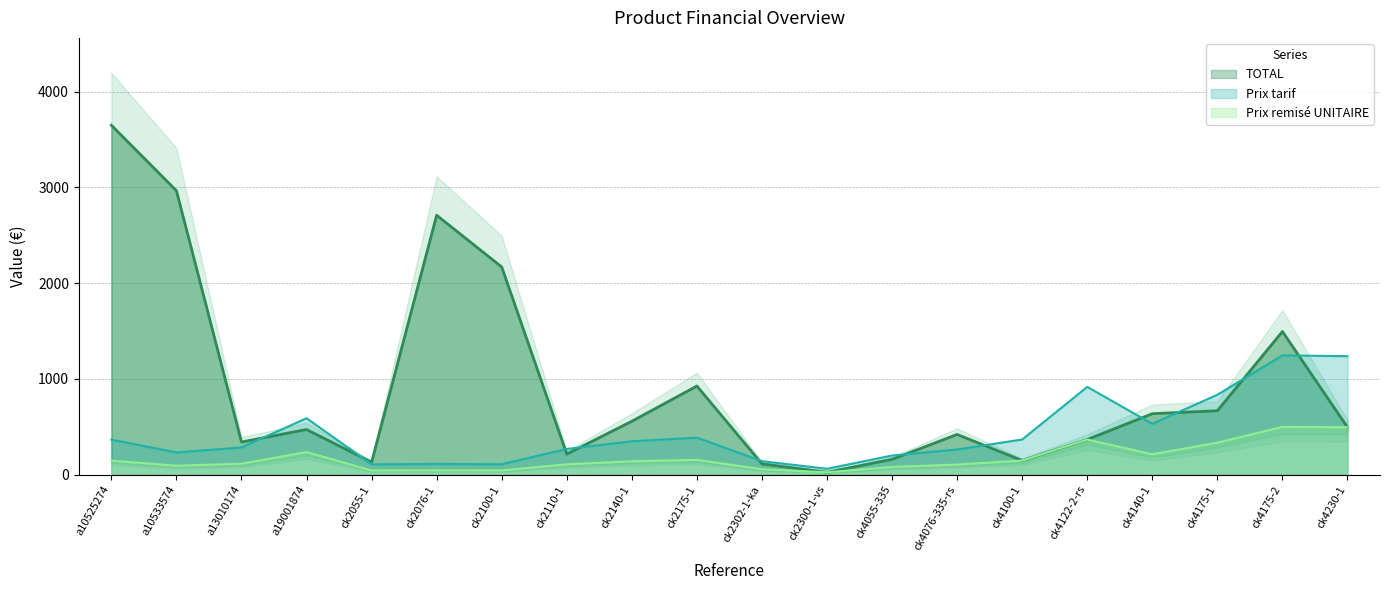

Where is the first local maximum for Prix tarif?

a19001874